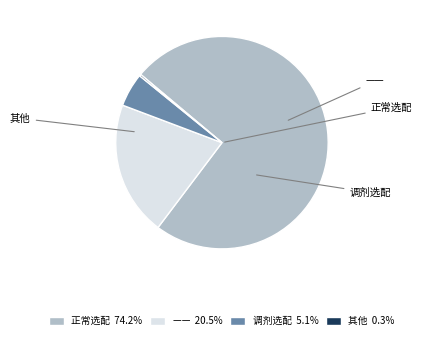

Is there any slice that represents more than half of the pie?

Yes